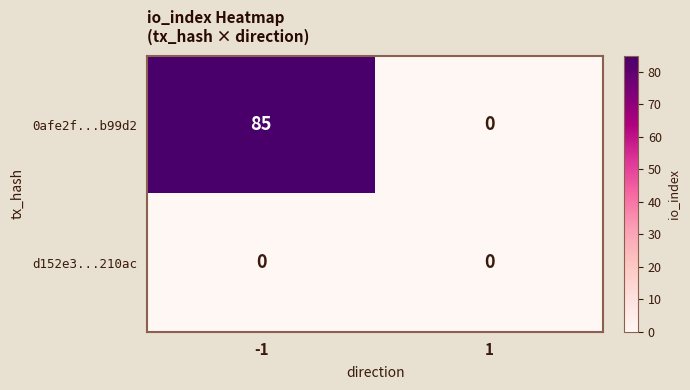

Rank the series by their maximum value, from highest to lowest.

0afe2f...b99d2, d152e3...210ac